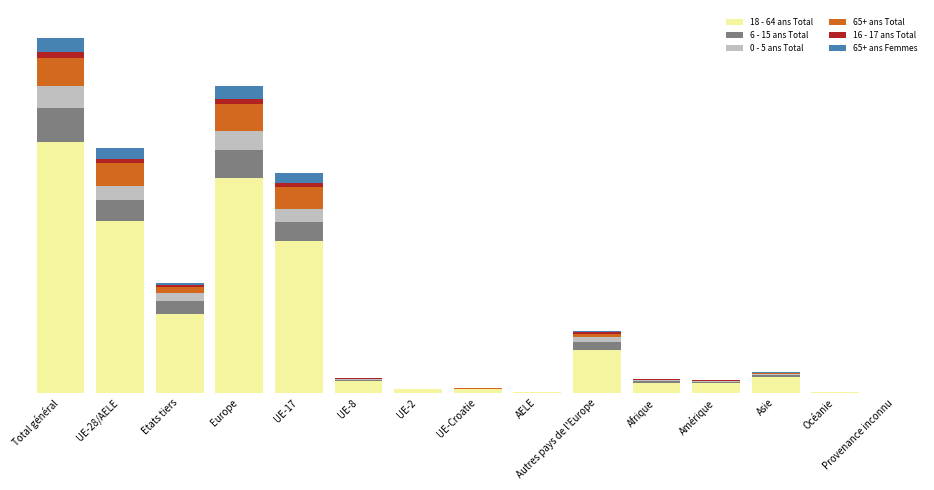

Which series changed the most between Afrique and Amérique?

0 - 5 ans Total